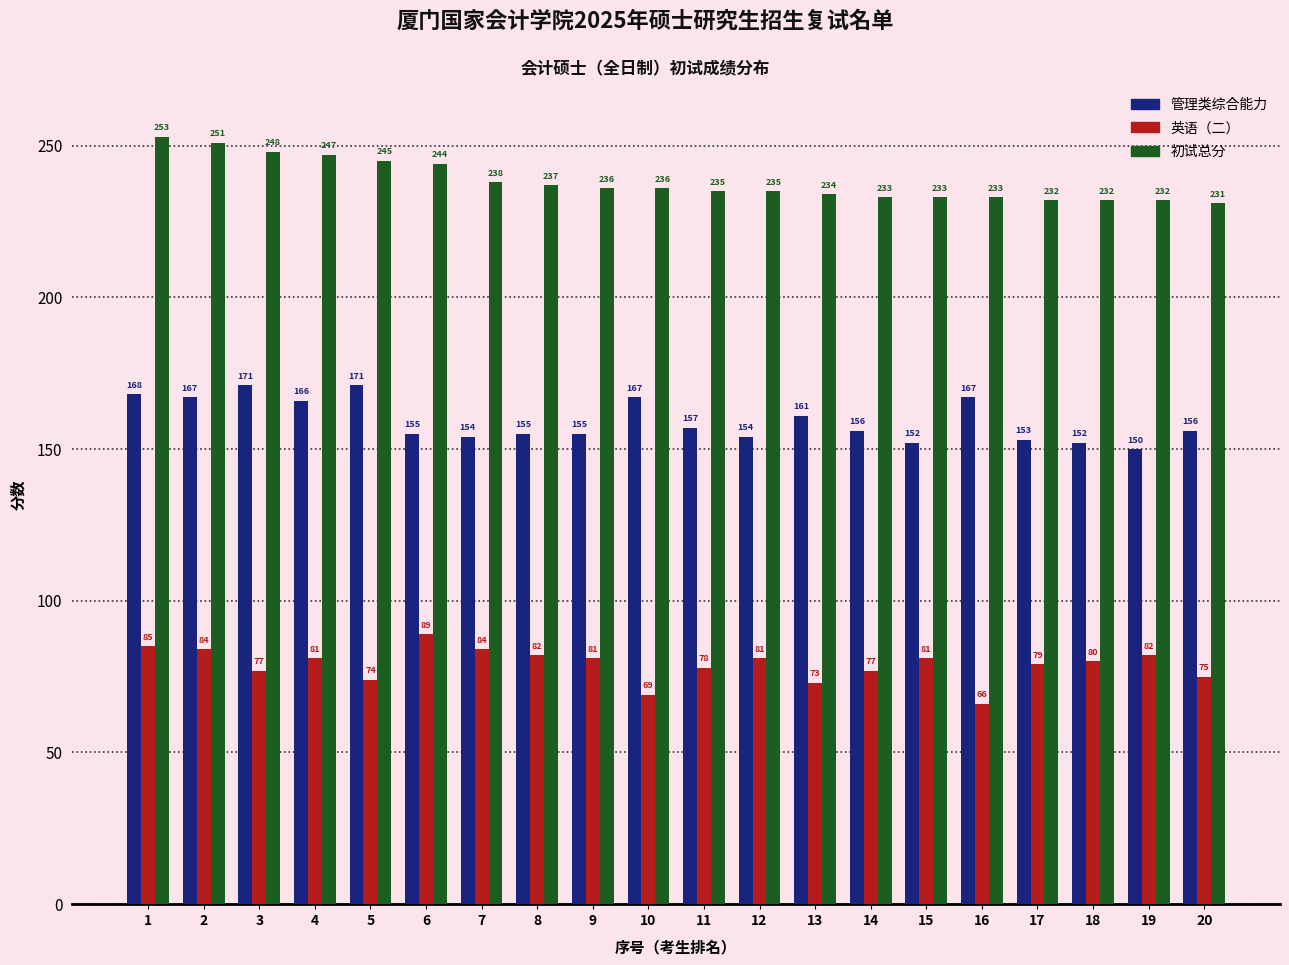

At which label does 初试总分 reach its minimum?

20